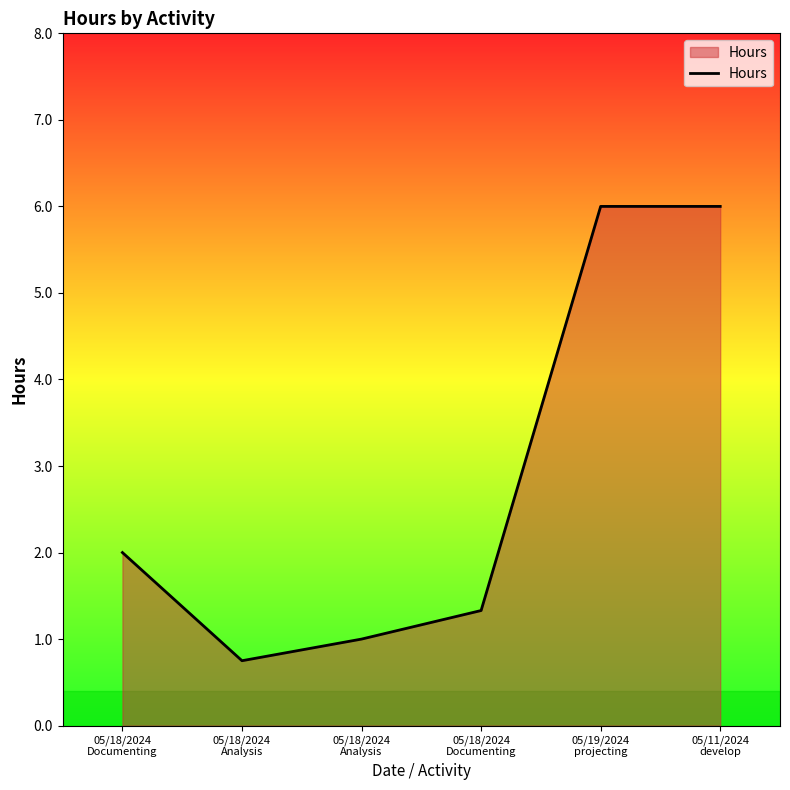

How many categories are shown in the chart?

6